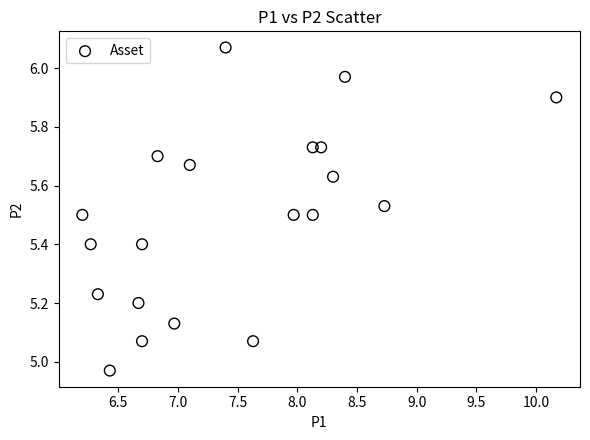

What is the range of X values (max minus min)?

4.0